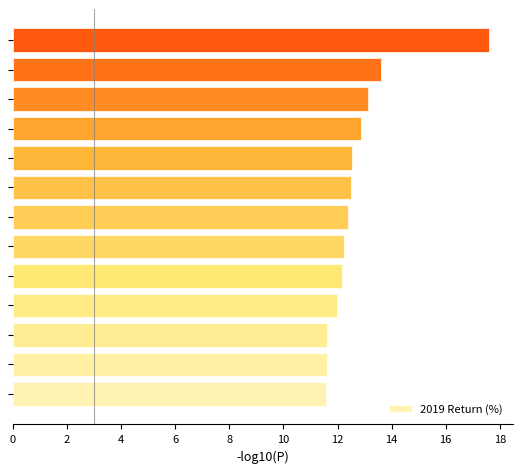

What is the sum of all values?

165.8